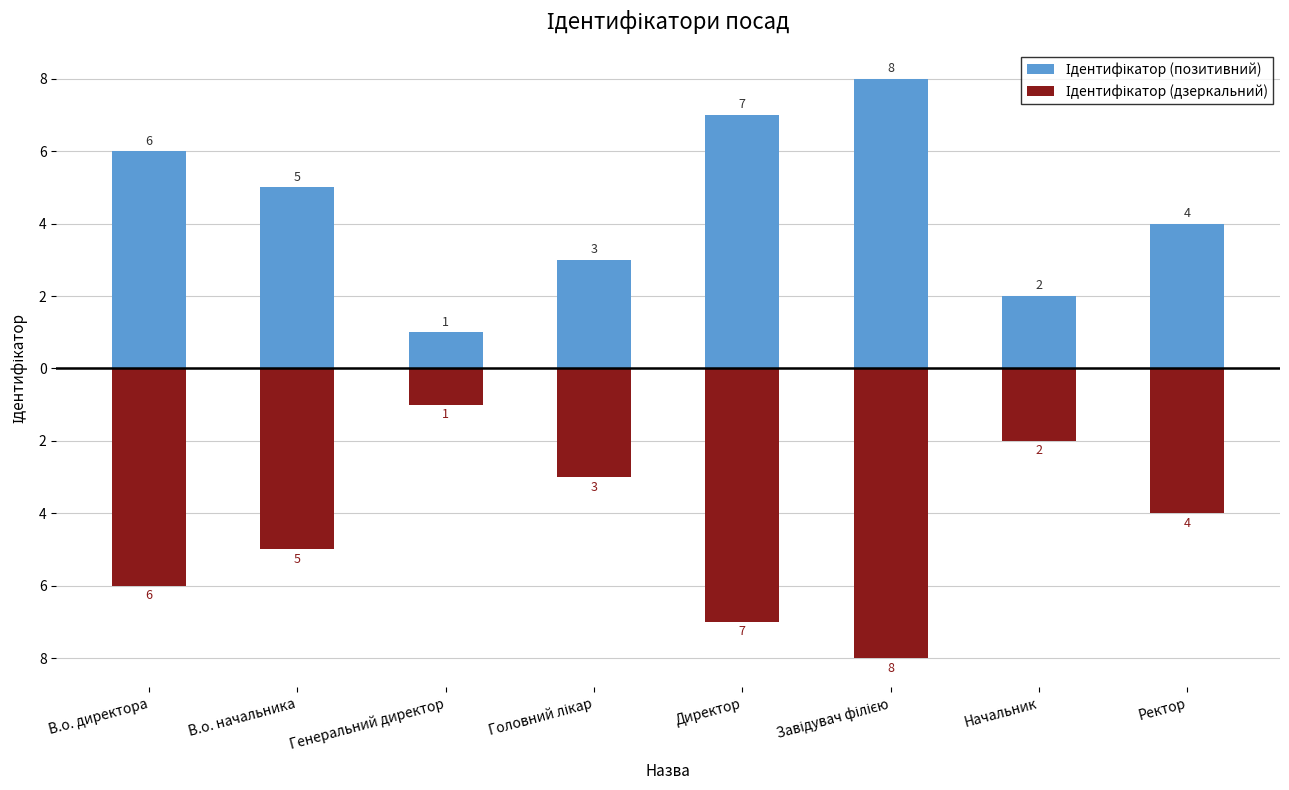

Which category has the lowest value across all series?

Завідувач філією